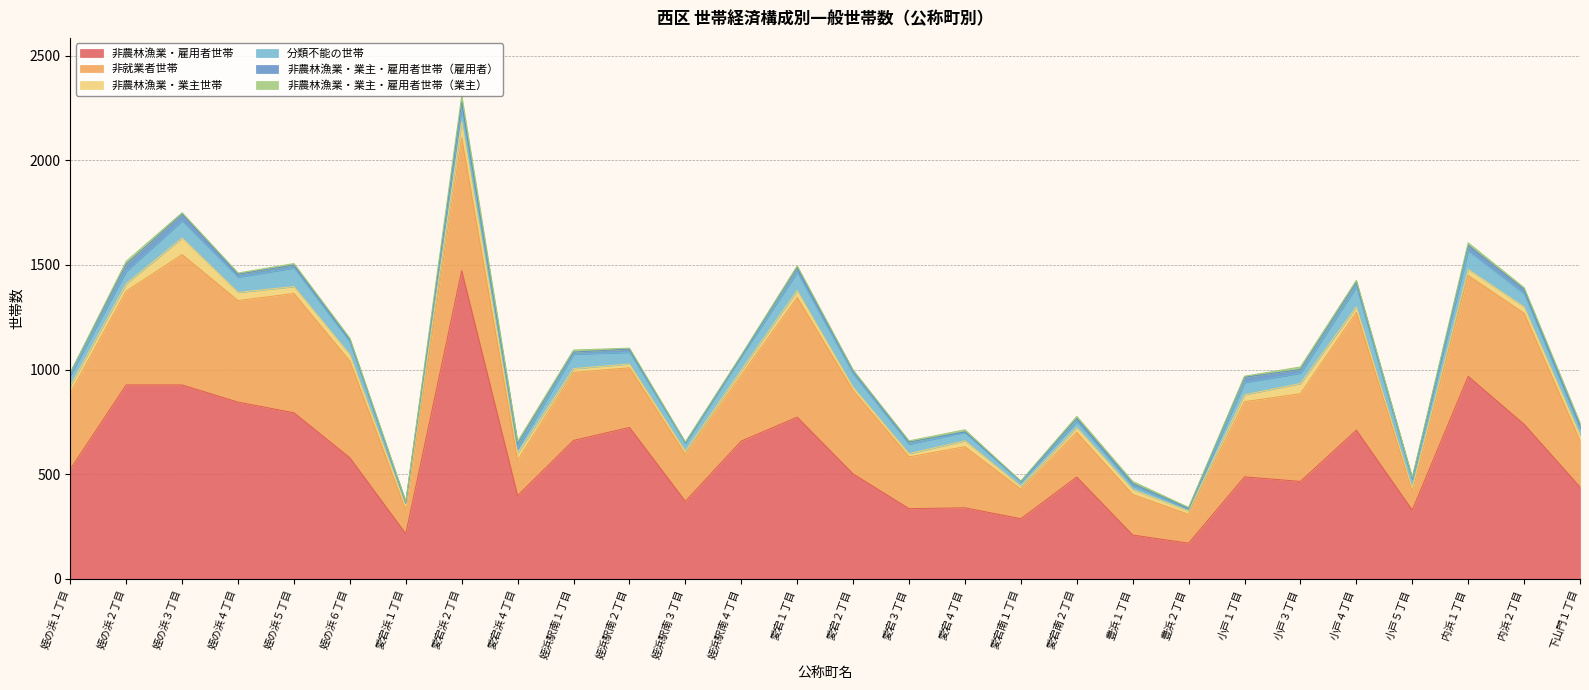

At which label is 非農林漁業・雇用者世帯 closest to 822?

姪の浜４丁目